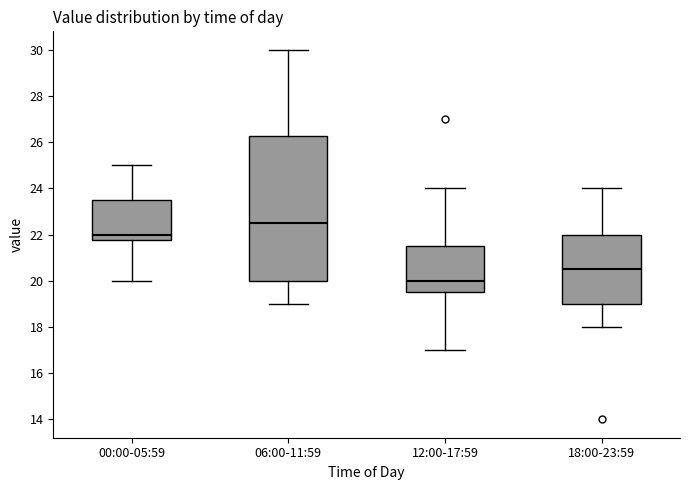

Reading left to right, read every box against the y-axis: the position of its median line, the range the box covers, and the ends of its whiskers. The values are not printed on the chart, so give them approximately, as read against the axis.

00:00-05:59: median 22.0, box 21.8 to 23.6, whiskers 20.0 to 25.0
06:00-11:59: median 22.6, box 20.0 to 26.2, whiskers 19.0 to 30.0
12:00-17:59: median 20.0, box 19.6 to 21.6, whiskers 17.0 to 24.0
18:00-23:59: median 20.6, box 19.0 to 22.0, whiskers 18.0 to 24.0